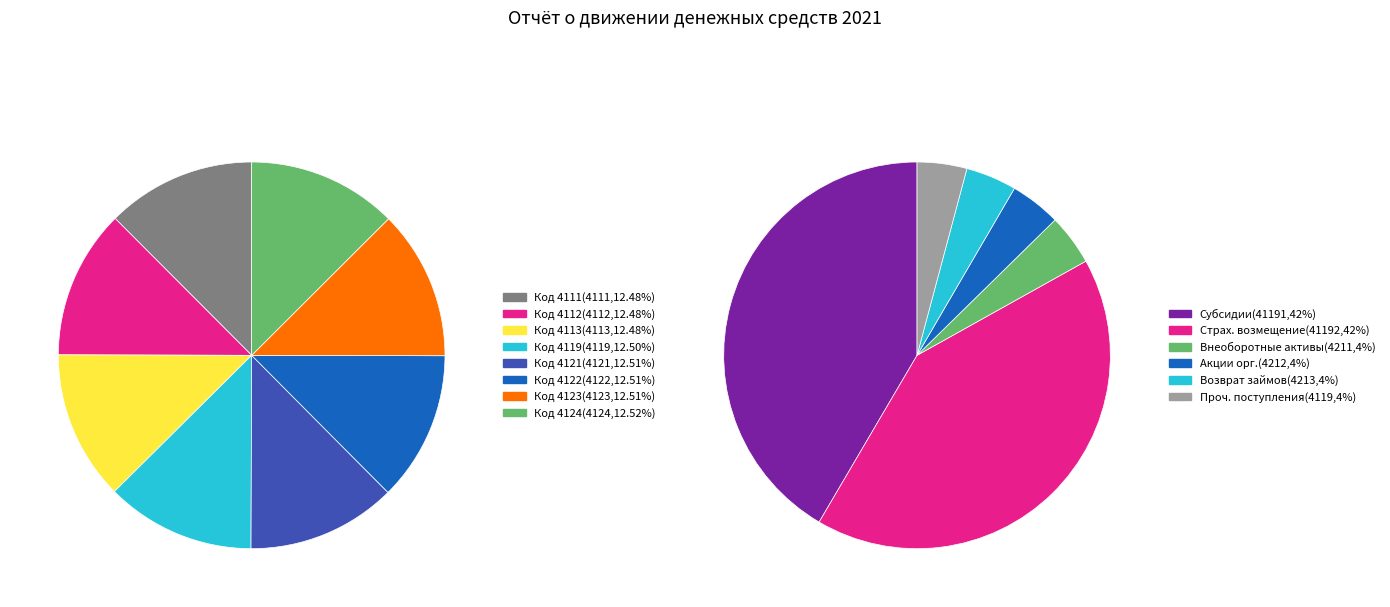

How many segments does this pie chart have?

8